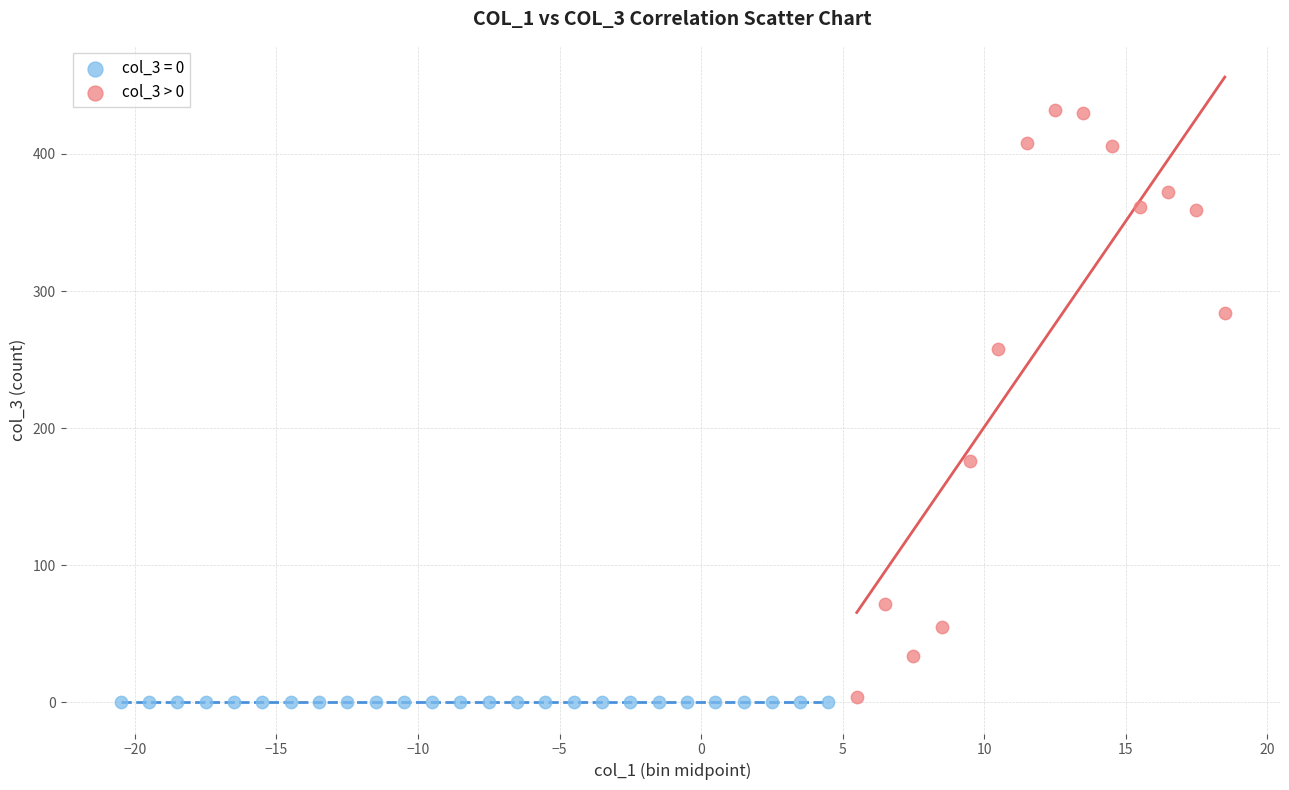

Which series reaches the maximum Y coordinate?

col_3 > 0